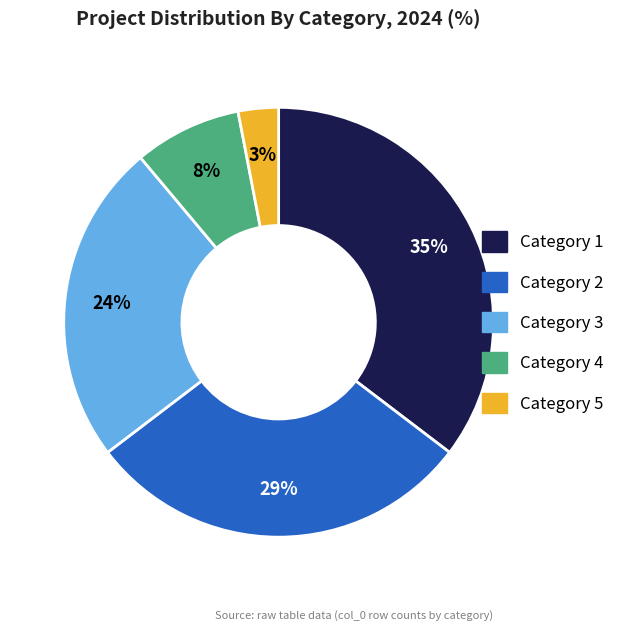

Which slice is the smallest?

Category 5